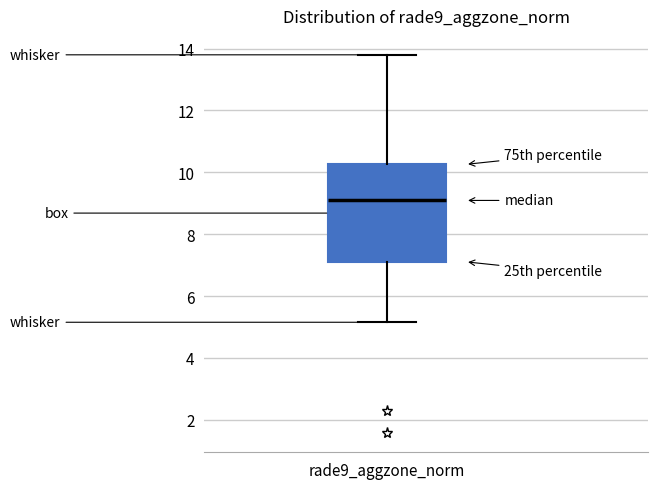

Read this box plot against the y-axis: the position of the median line, the range covered by the box, and the ends of both whiskers. The values are not printed on the chart, so give them approximately, as read against the axis.

median 9.0, box 7.2 to 10.2, whiskers 5.2 to 13.8